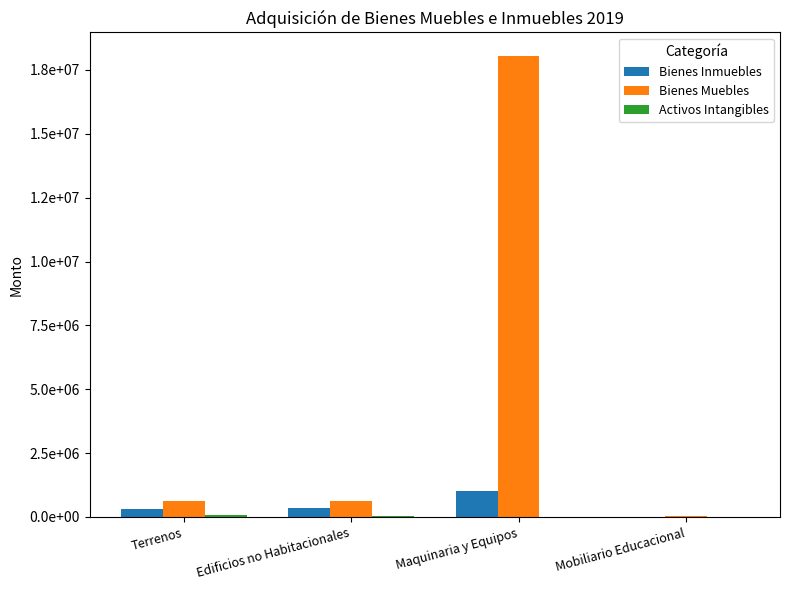

What is the sum of all Activos Intangibles values?

93761.0